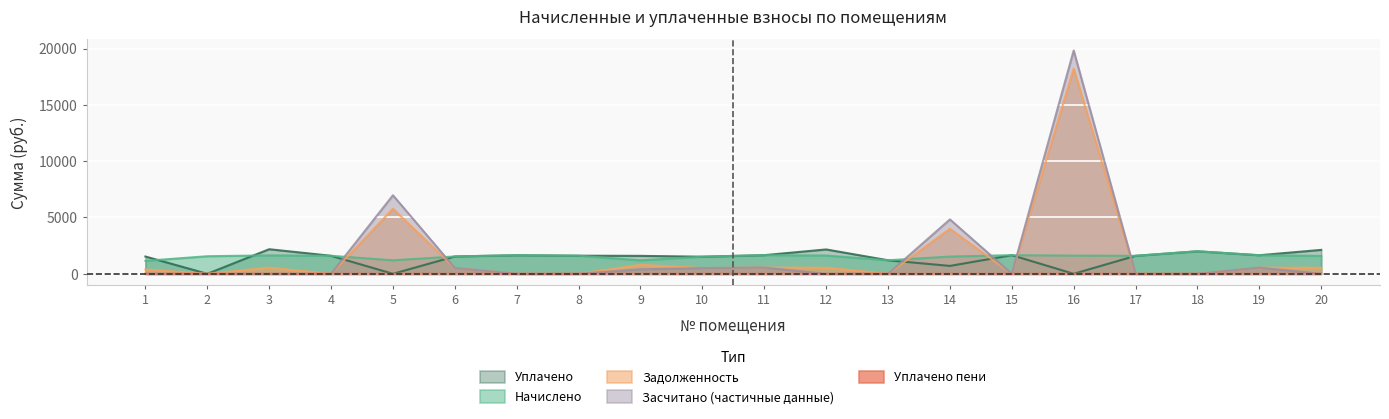

What is the maximum value for уплачено?

2182.7